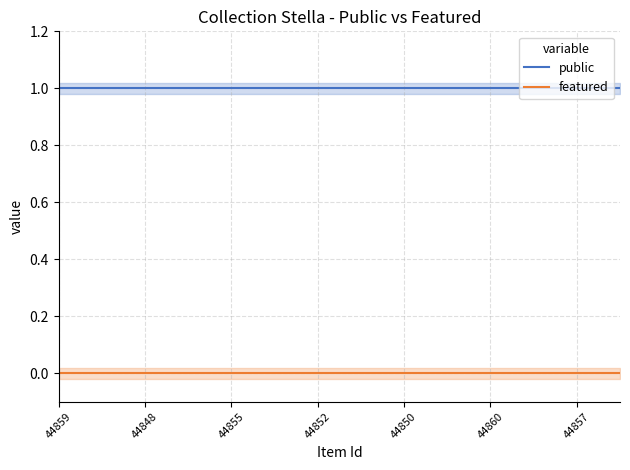

At which label is public closest to 1?

44859